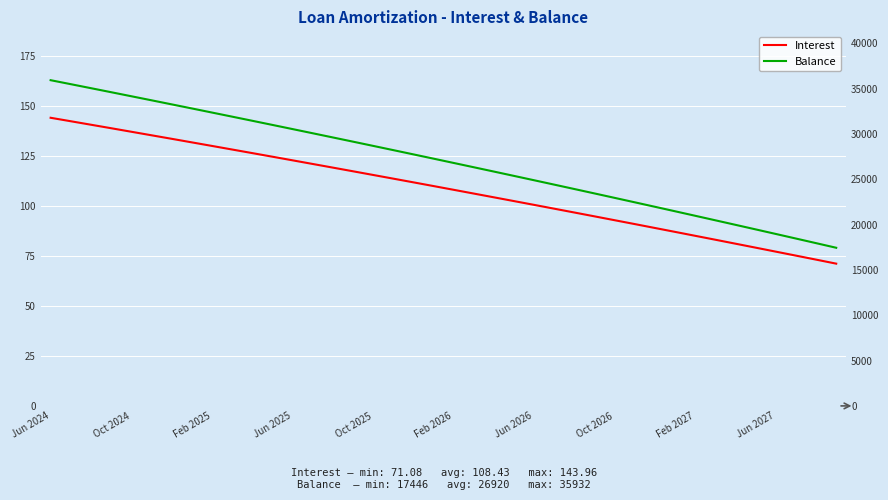

What is the maximum value shown in the chart?

35932.0